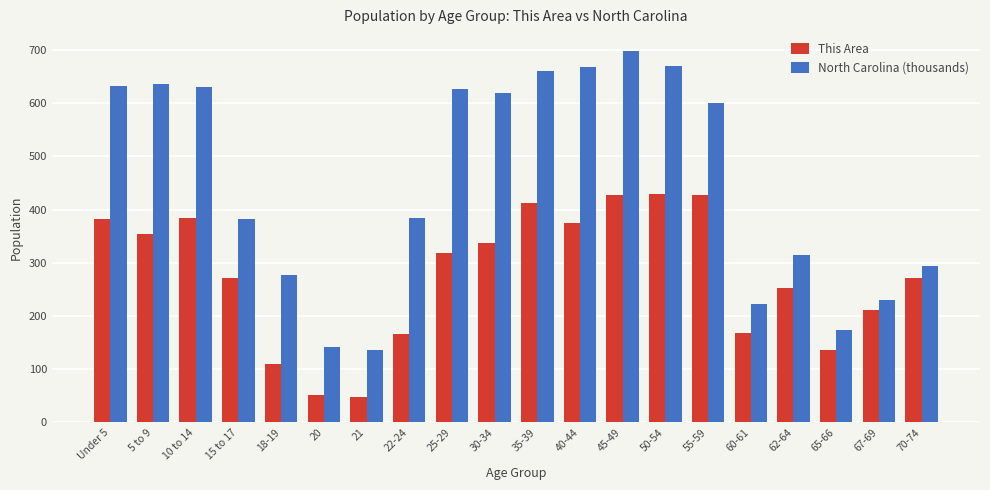

Where does the This Area series first go above 318?

Under 5